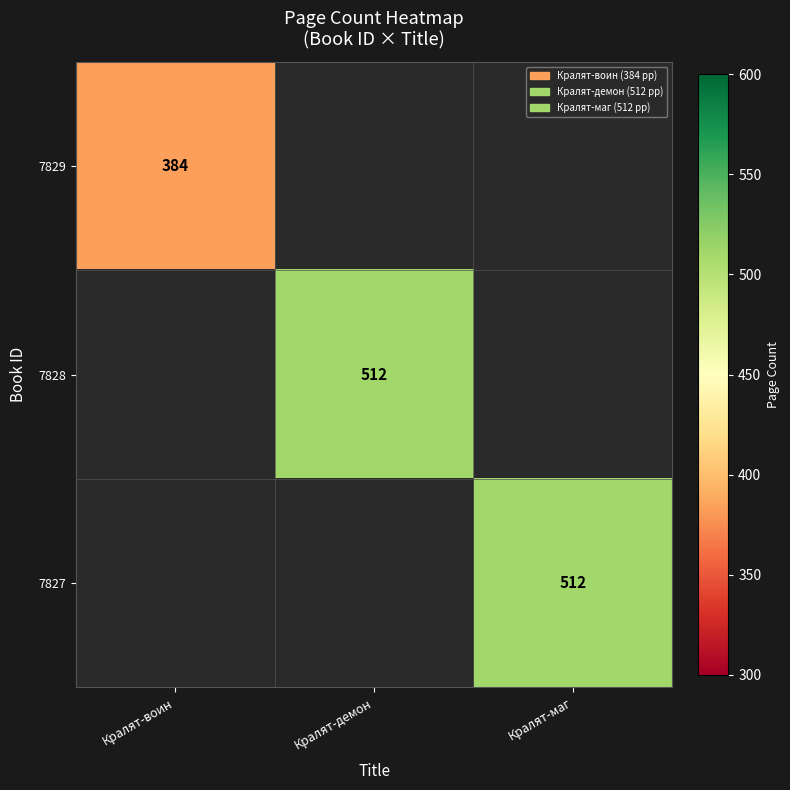

The 7828 series shows 512 at Кралят-демон. True or false?

True